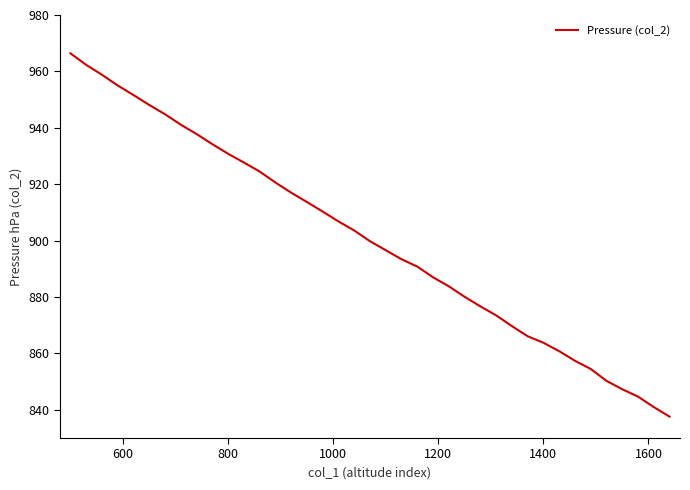

Reading left to right, what are all the values shown in this chart?

966.4	962.3	958.8	955.0	951.6	948.1	944.8	941.1	937.8	934.2	930.8	927.7	924.5	920.6	917.0	913.7	910.3	906.8	903.6	899.8	896.6	893.4	890.8	887.0	883.8	880.1	876.7	873.5	869.7	866.1	863.8	860.8	857.4	854.5	850.3	847.3	844.7	841.0	837.6